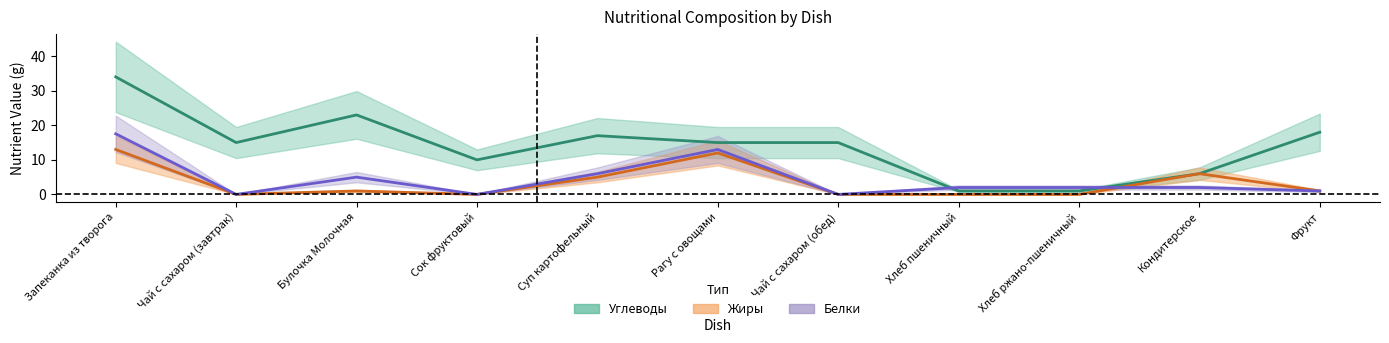

In Углеводы, how many points are lower than both neighbors (excluding endpoints)?

2